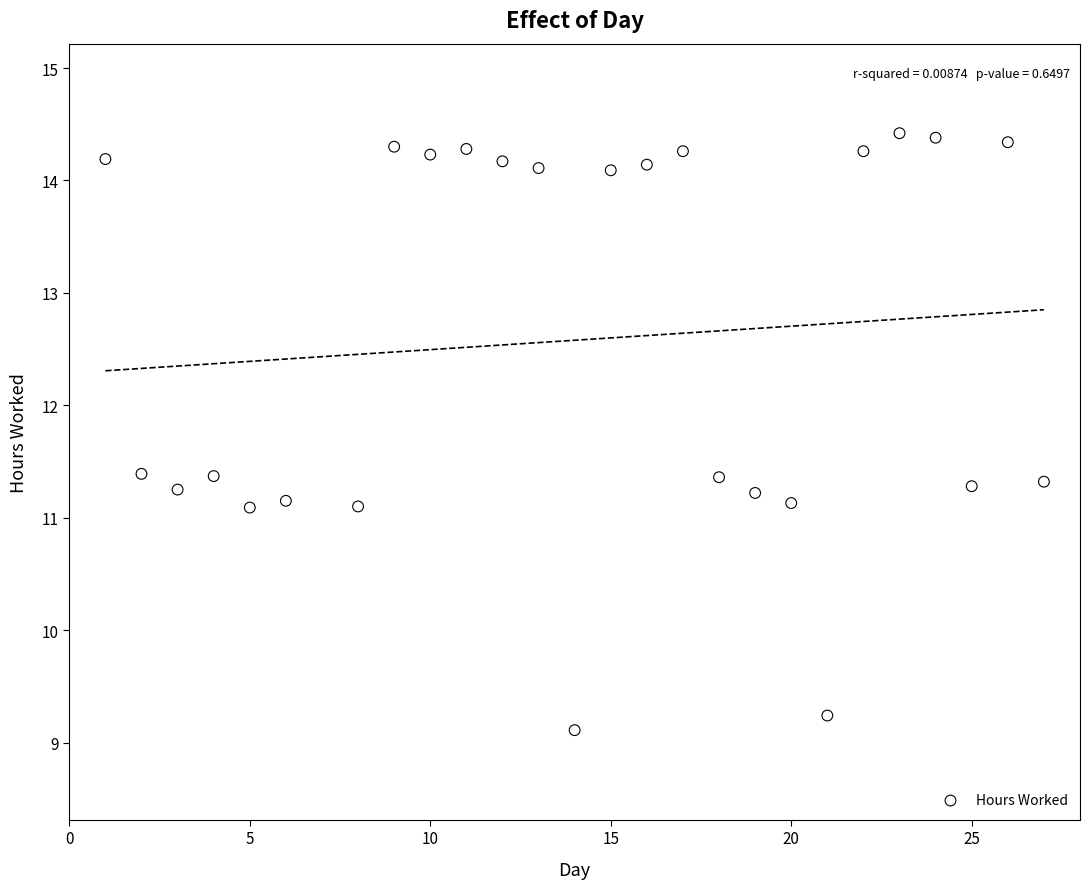

What is the range of X values (max minus min)?

26.0